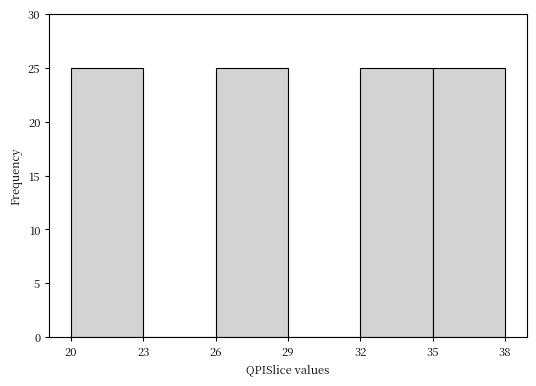

Reading left to right, transcribe this chart: for each bar, give the range it covers on the x-axis and its height. The values are not printed on the chart, so give them approximately, as read against the axis.

20 to 23: 25
23 to 26: 0
26 to 29: 25
29 to 32: 0
32 to 35: 25
35 to 38: 25